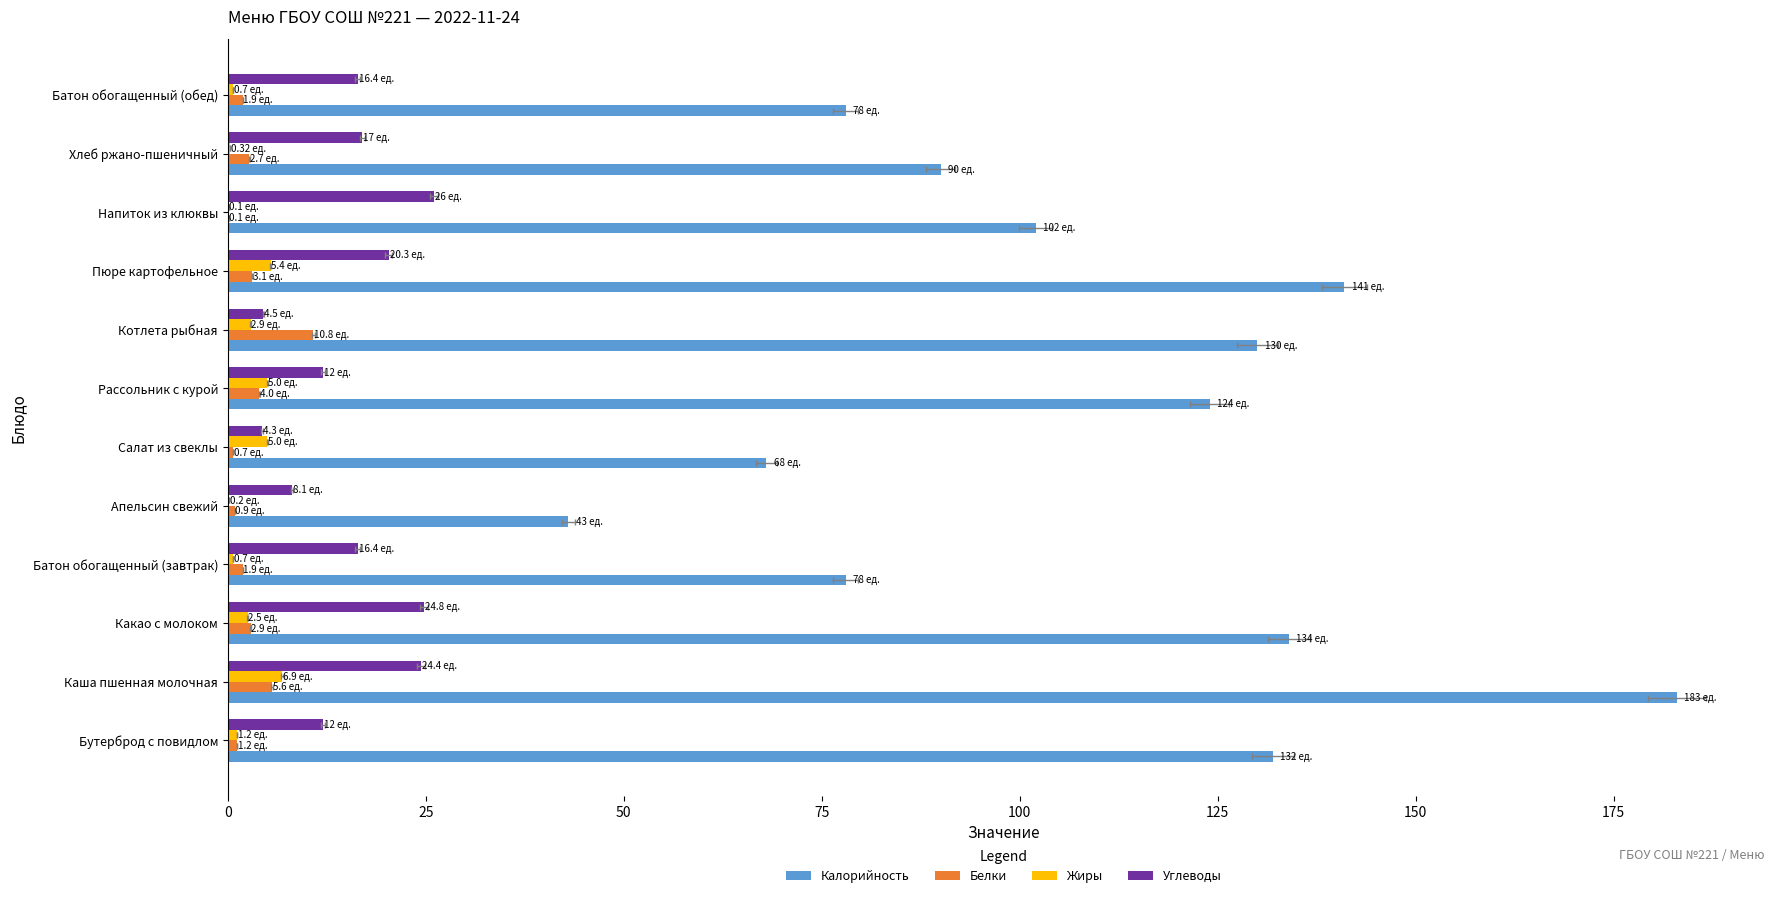

How many series are shown in this chart?

4